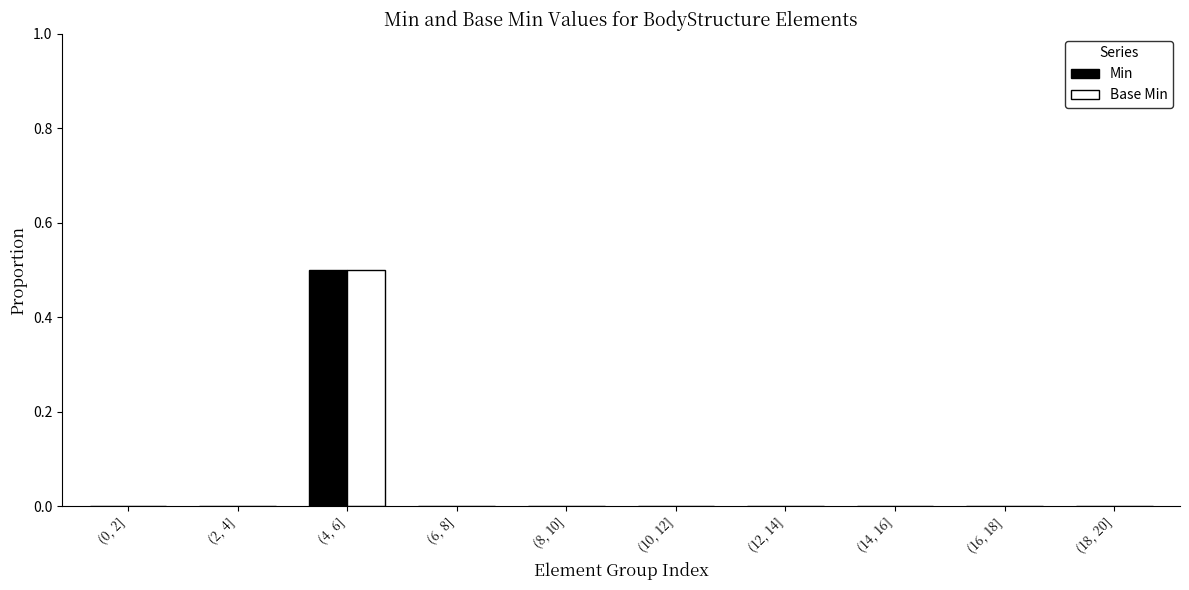

At which label does Min reach its peak?

(4, 6]